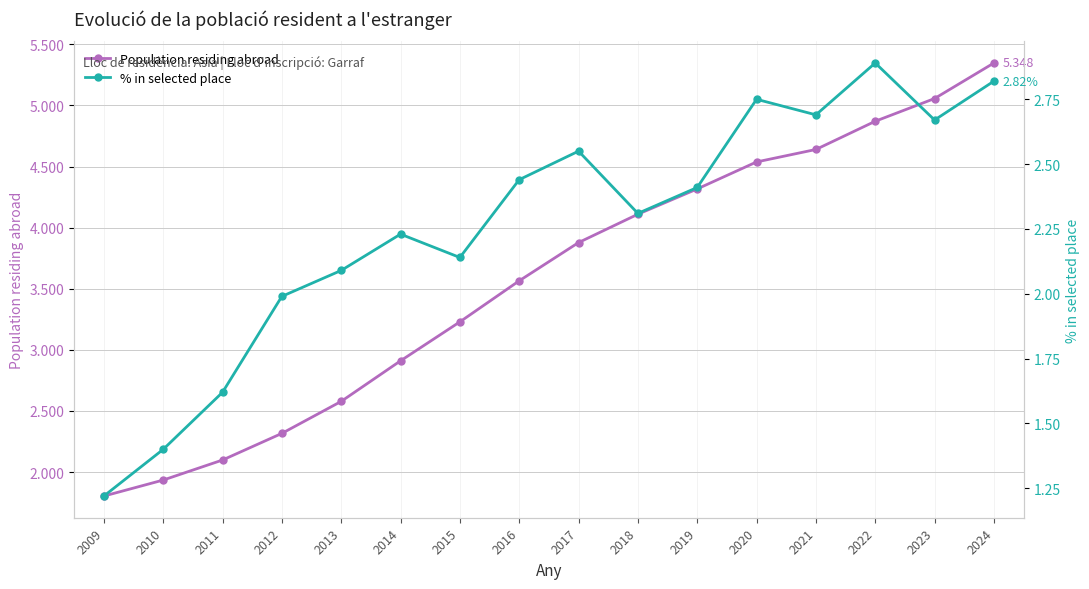

Between 2010 and 2020, which series saw the biggest shift?

Population residing abroad